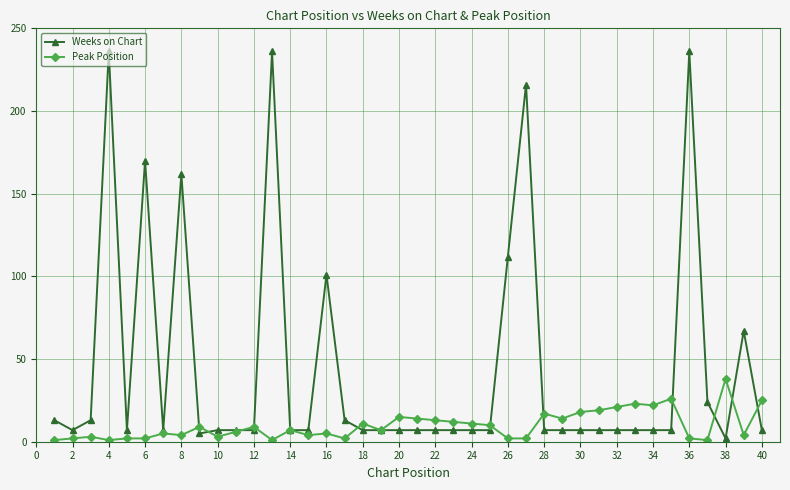

Rank the series by their average value, from lowest to highest.

Peak Position, Weeks on Chart